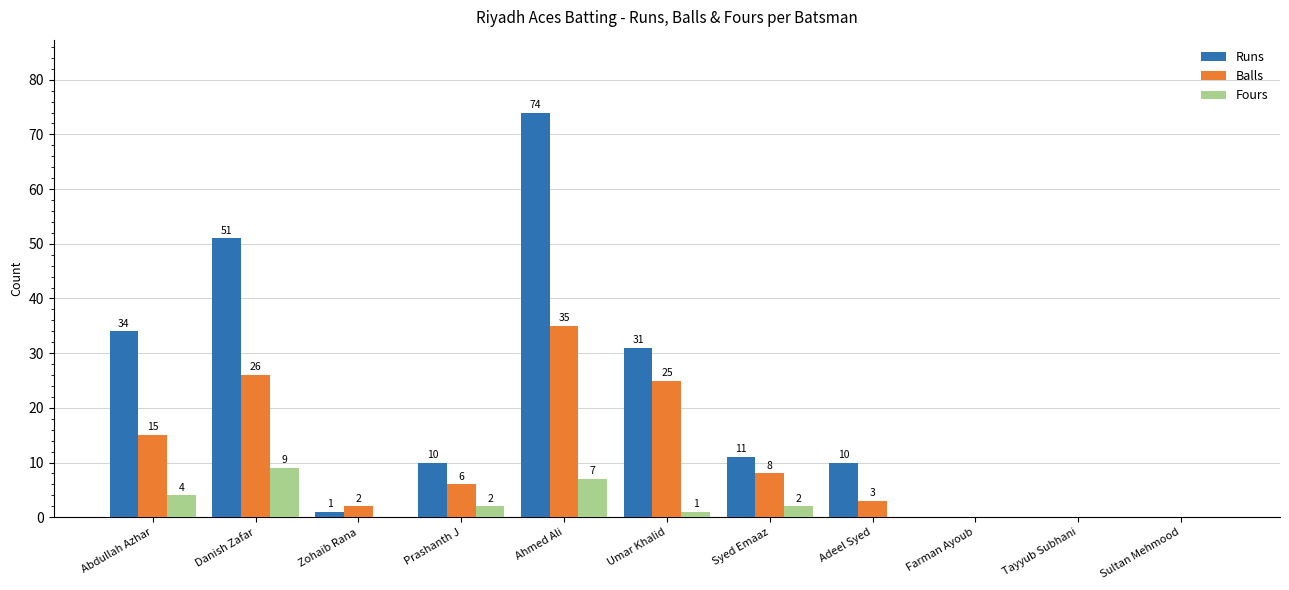

Between Ahmed Ali and Farman Ayoub, which series saw the biggest shift?

Runs